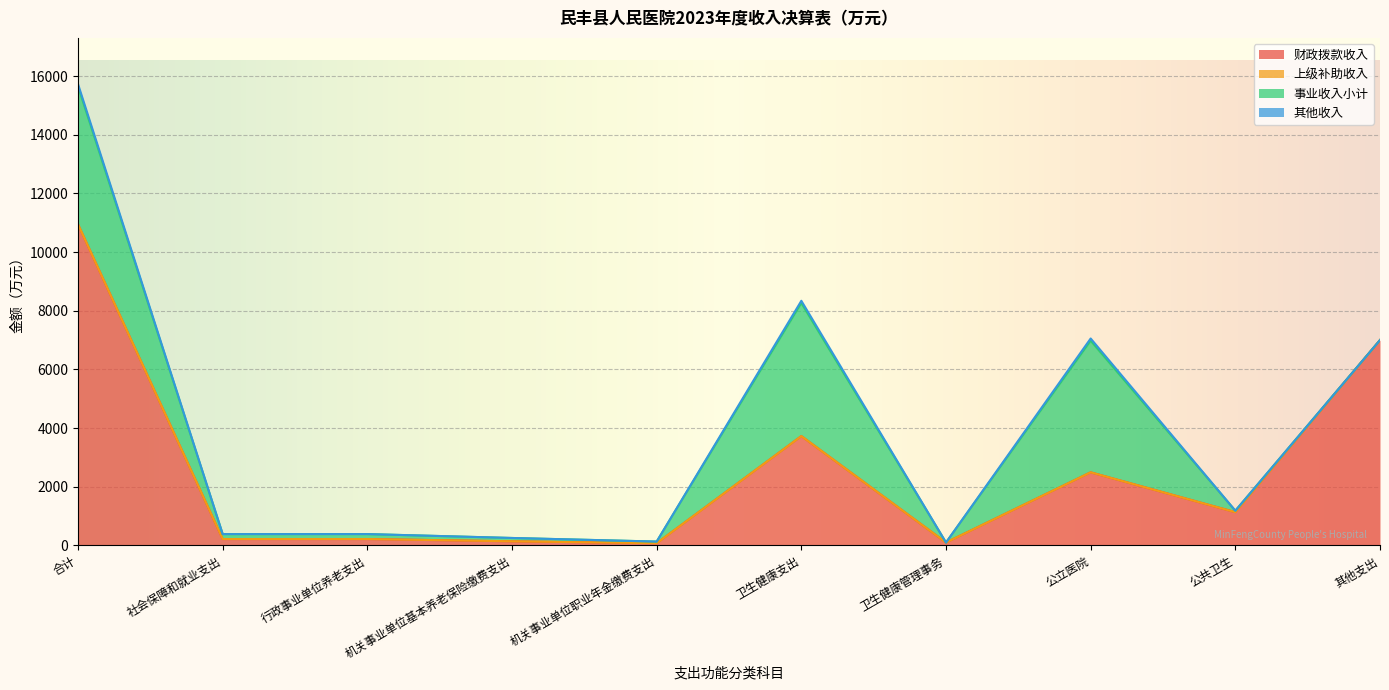

Reading left to right, transcribe all the data shown in this chart.

财政拨款收入: 10946.0	218.6	218.6	142.2	76.4	3727.4	100.0	2492.4	1135.0	7000.0
上级补助收入: 0.0	0.0	0.0	0.0	0.0	0.0	0.0	0.0	0.0	0.0
事业收入小计: 4705.3	169.3	169.3	113.0	56.3	4535.9	0.0	4486.0	50.0	0.0
其他收入: 77.1	0.0	0.0	0.0	0.0	77.1	0.0	77.1	0.0	0.0